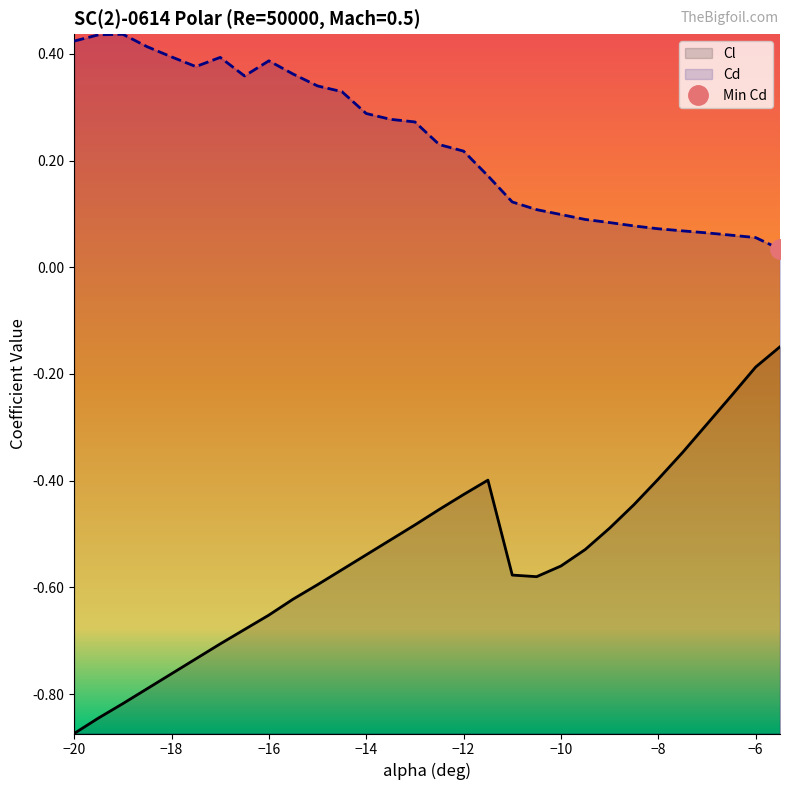

How many interior local peaks does the Cl series have?

1